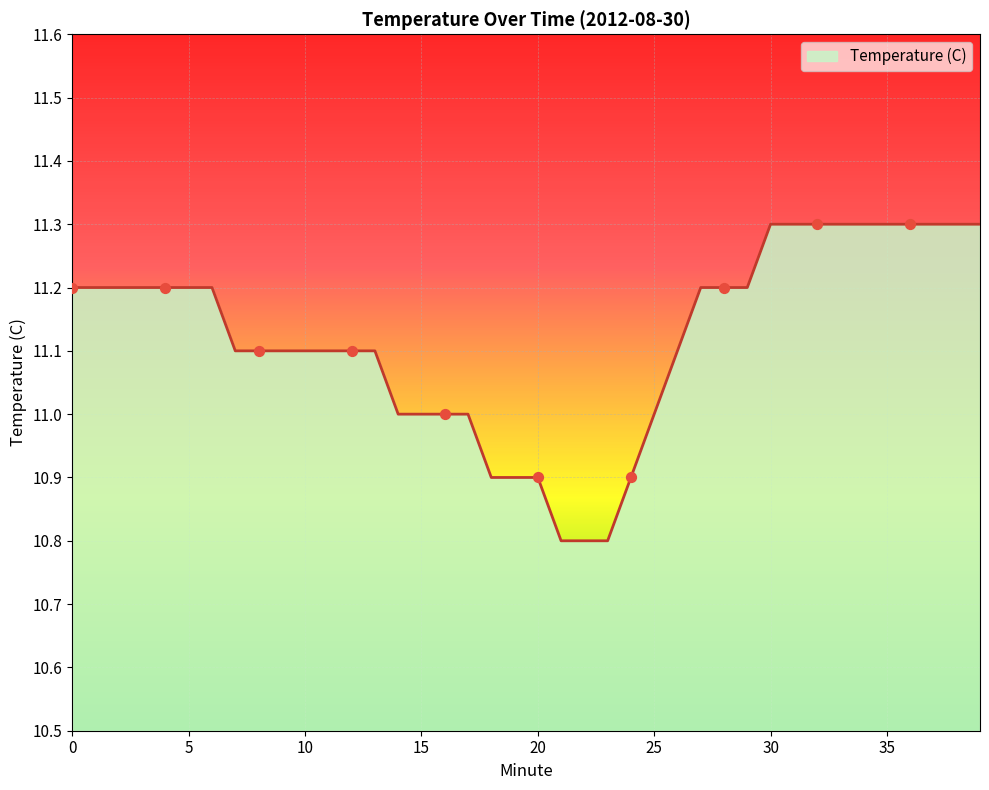

What is the difference between the maximum and minimum values?

0.5